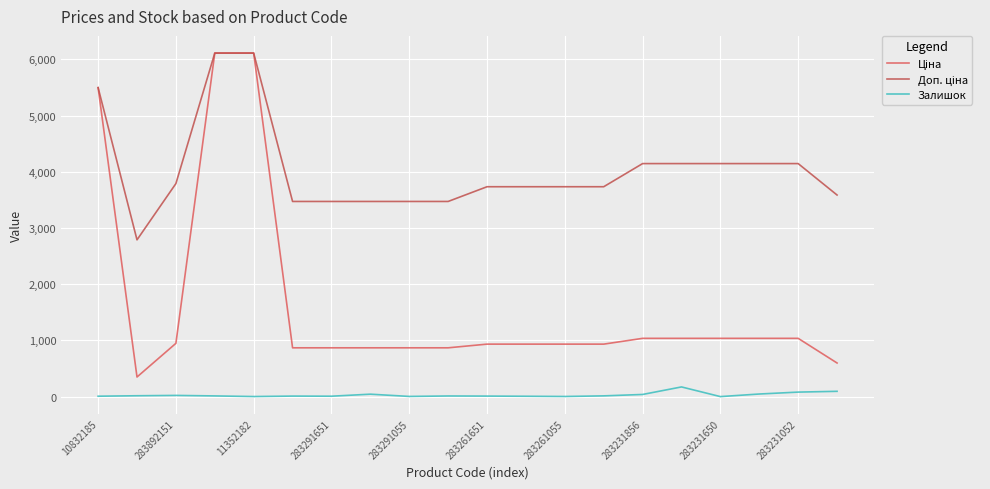

How many lines are shown in the chart?

3